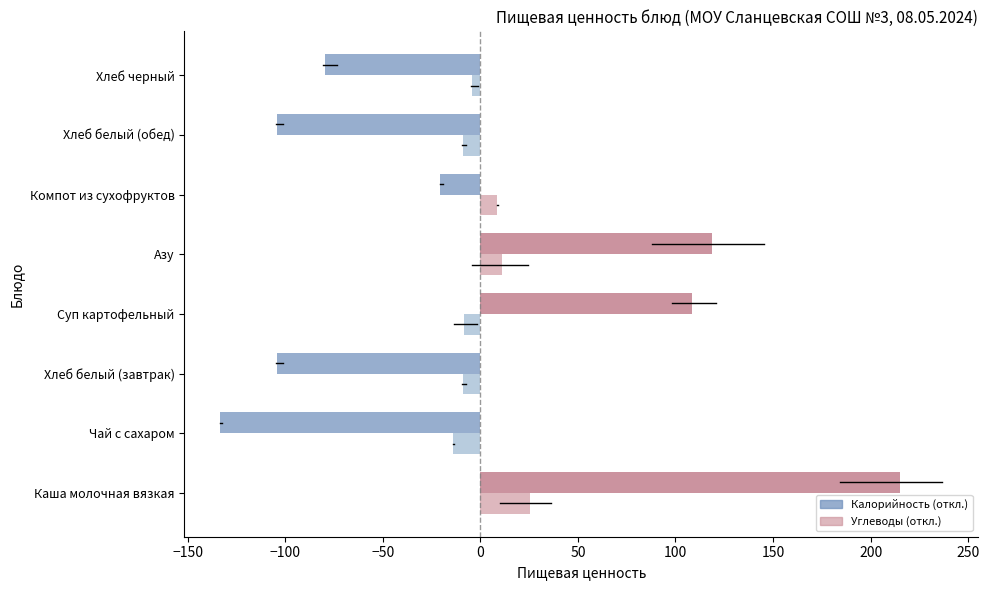

How many data points in Калорийность (откл.) are less than -20?

5